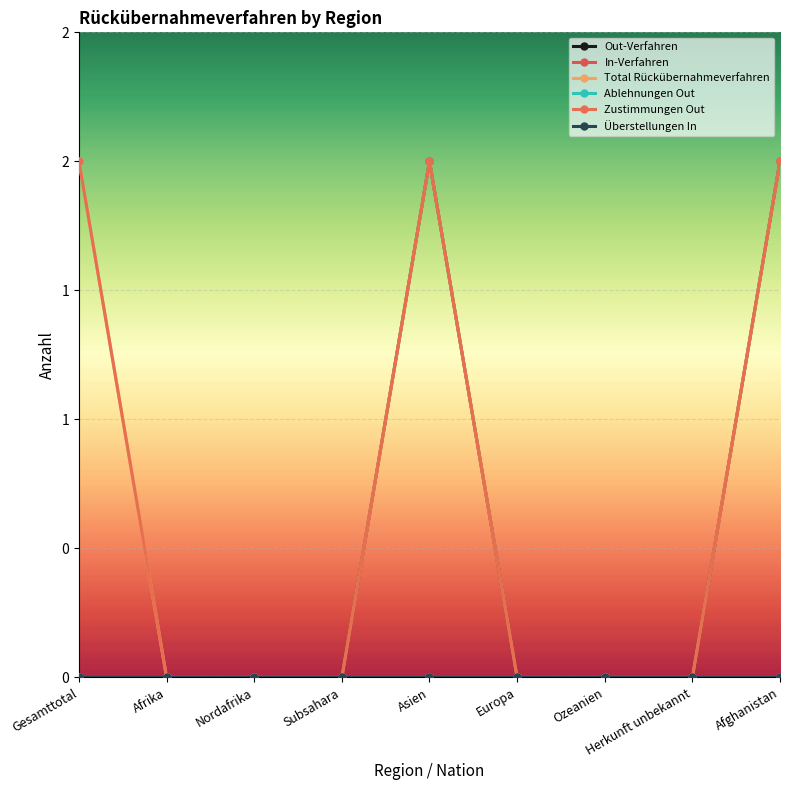

What is the label of the 5th point from the left?

Asien